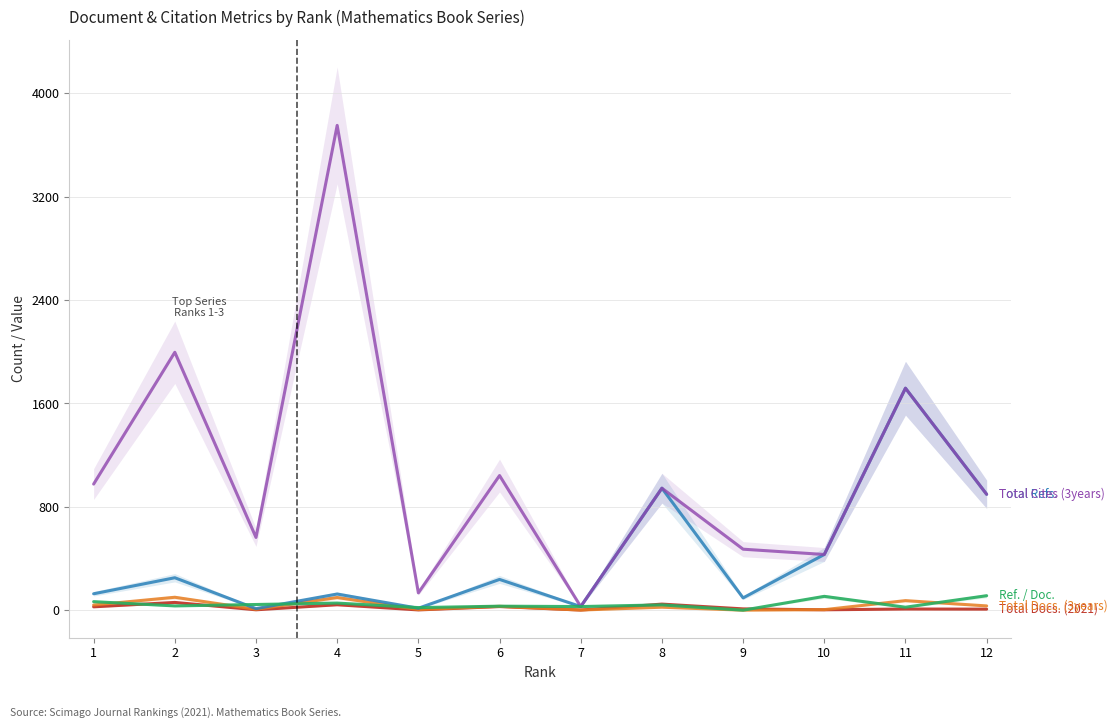

True or false: Total Cites (3years) and Ref. / Doc. intersect in this chart.

False